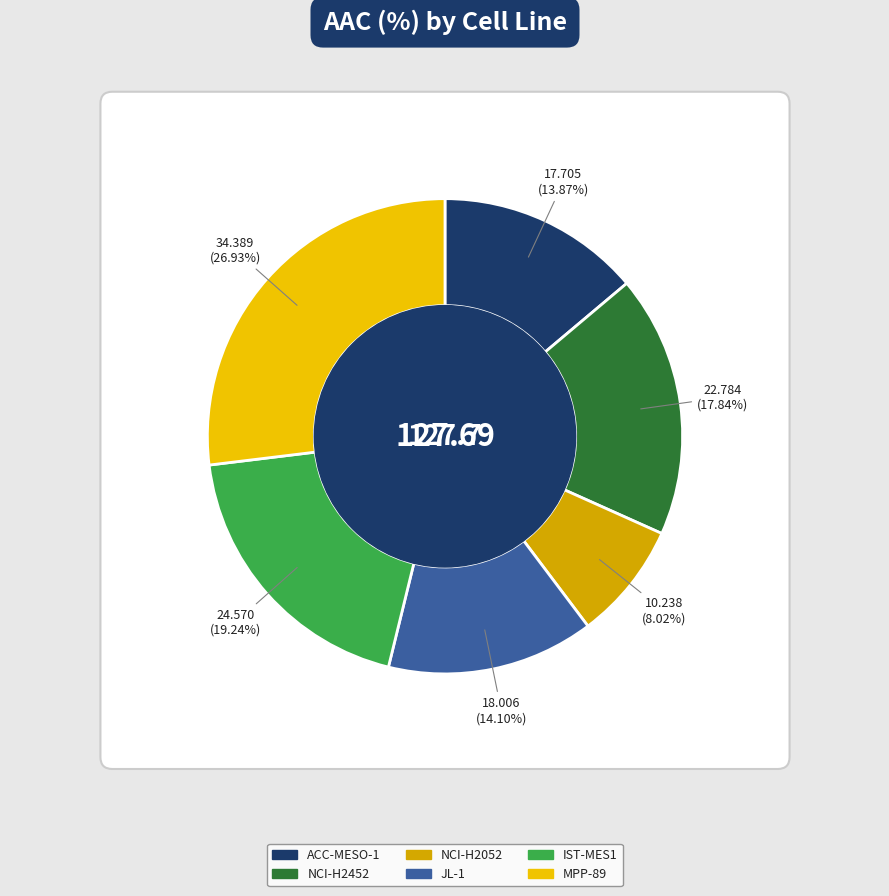

To the nearest percent, what portion does NCI-H2052 represent?

8%